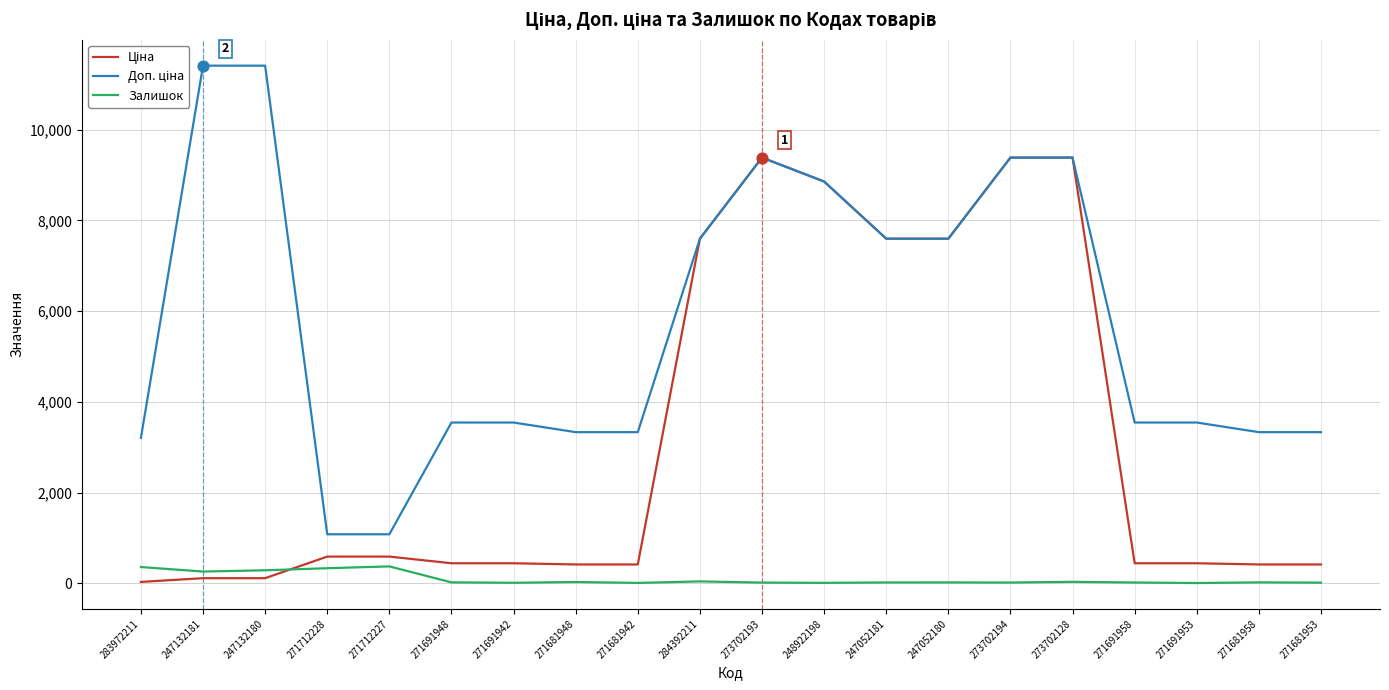

What is the maximum value for Залишок?

374.0